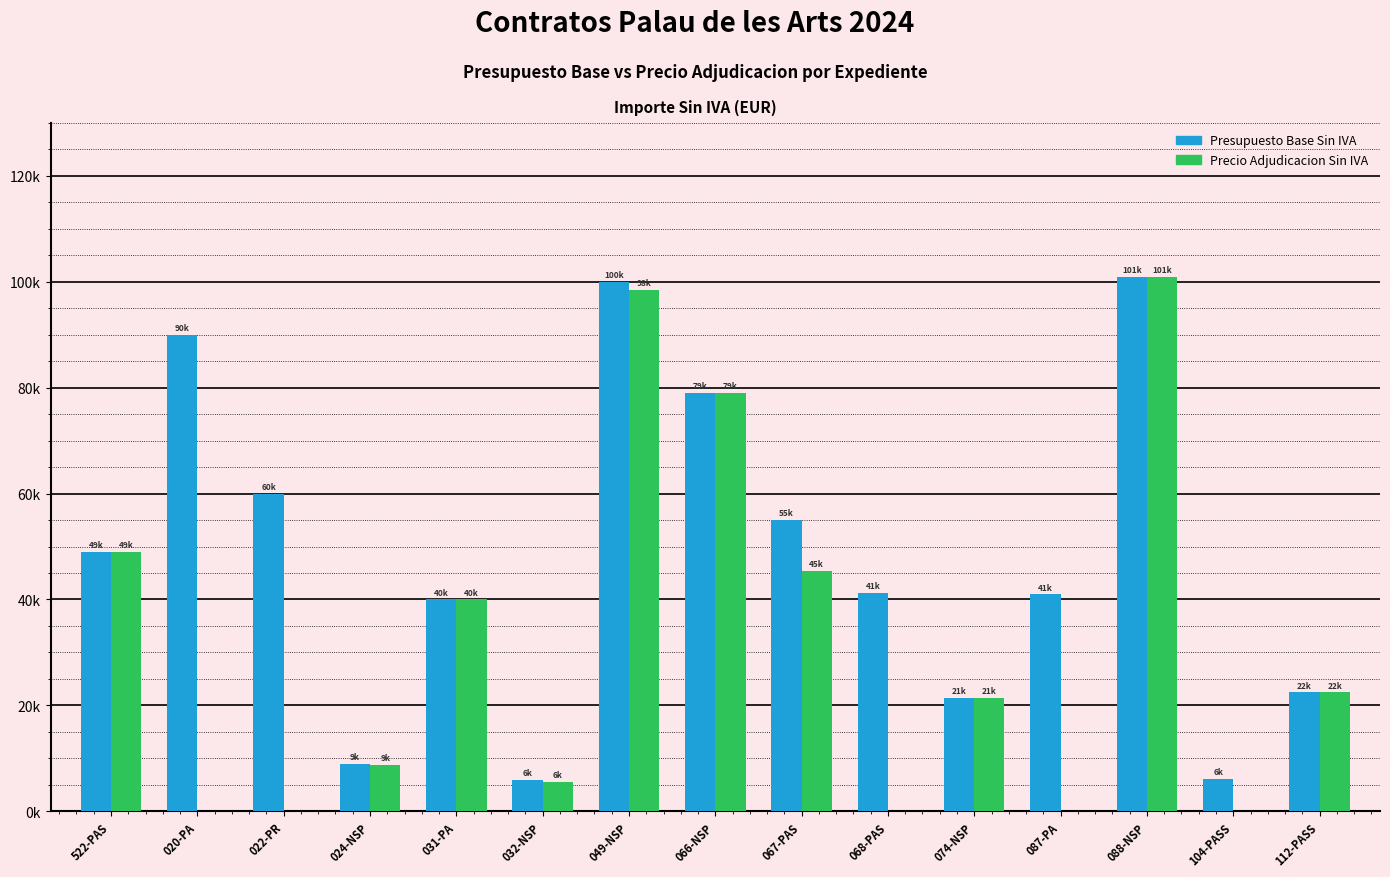

Are the bars grouped side by side (vs. stacked)?

Yes